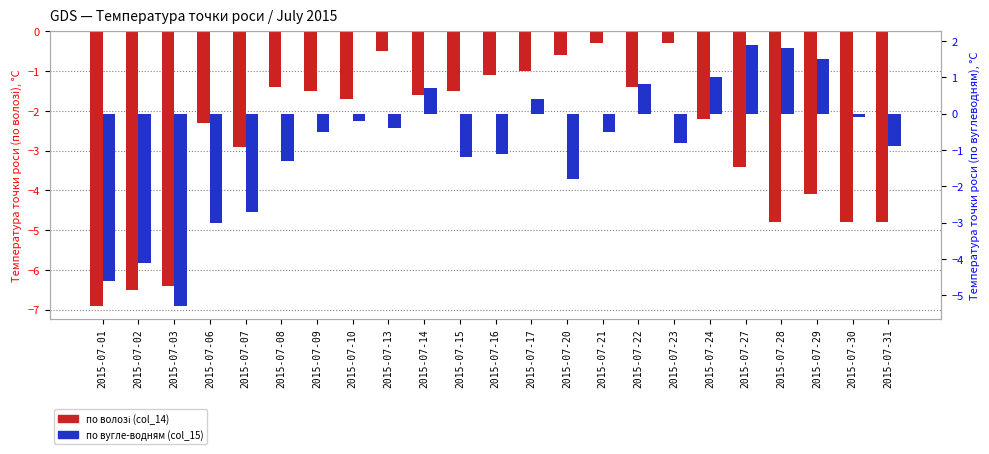

Rank the series by their average value, from highest to lowest.

по вугле-водням (col_15), по волозі (col_14)